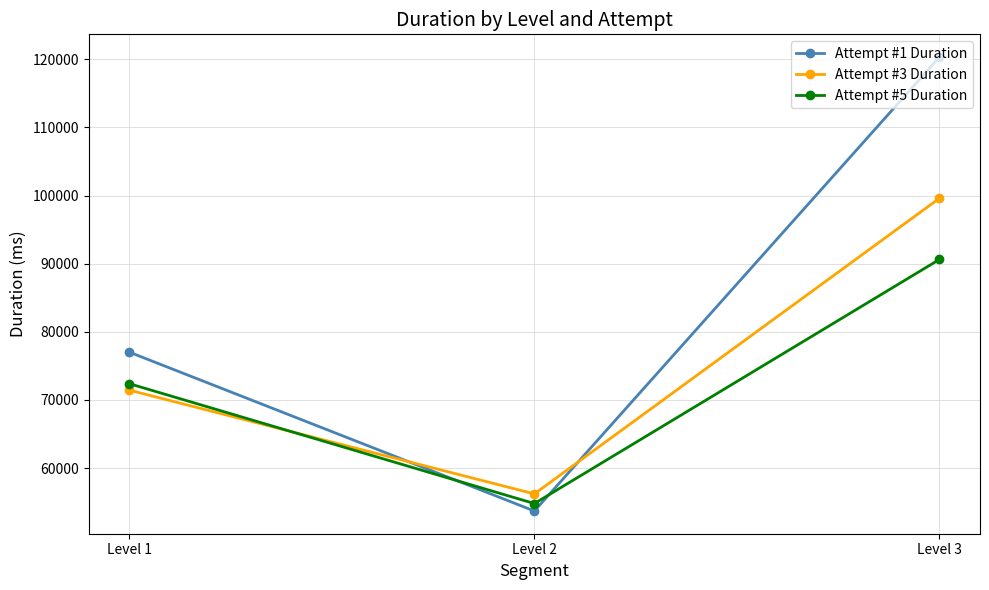

What is the spread (max minus min) of values at Level 3?

29710